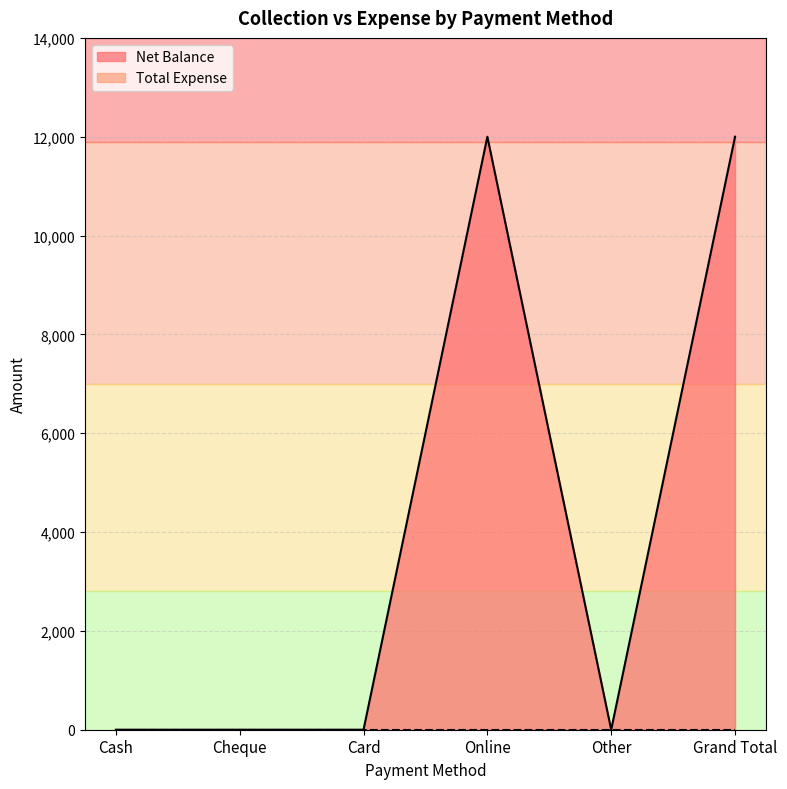

At which category does the chart reach its peak across all series?

Online